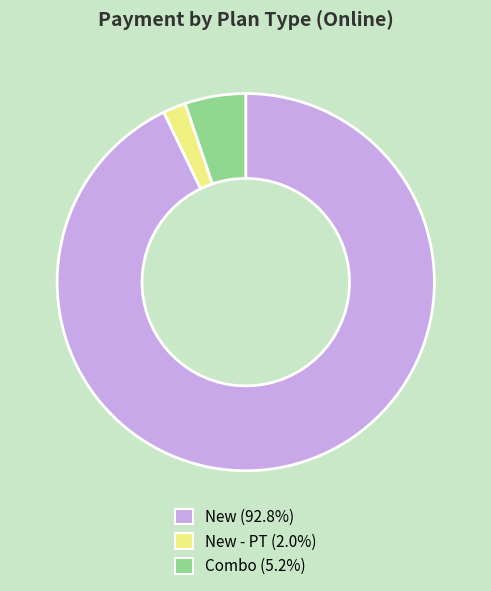

Is there any slice that represents more than half of the pie?

Yes